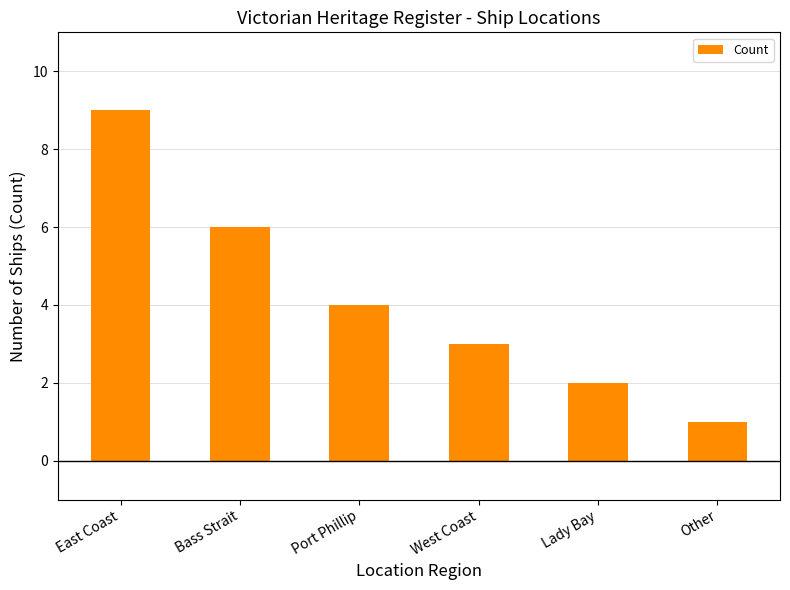

At which category does the chart reach its peak across all series?

East Coast